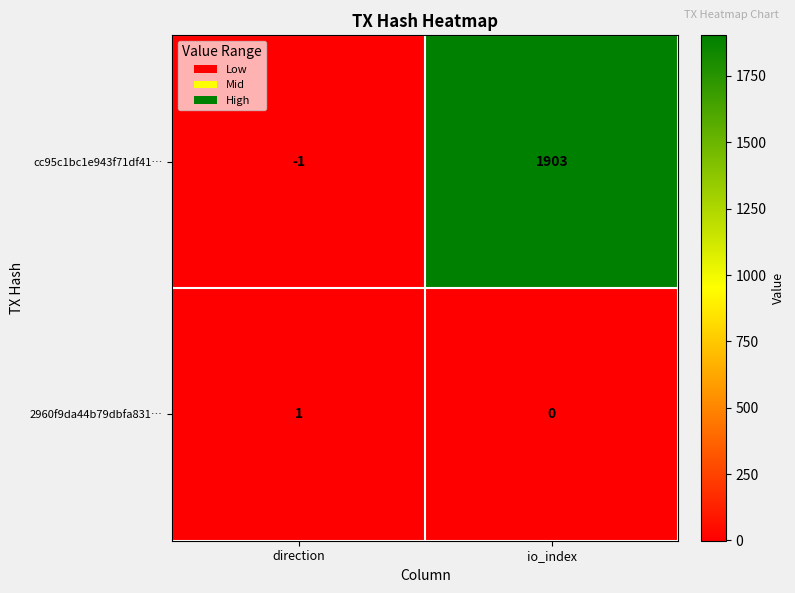

How many distinct data groups are displayed?

2